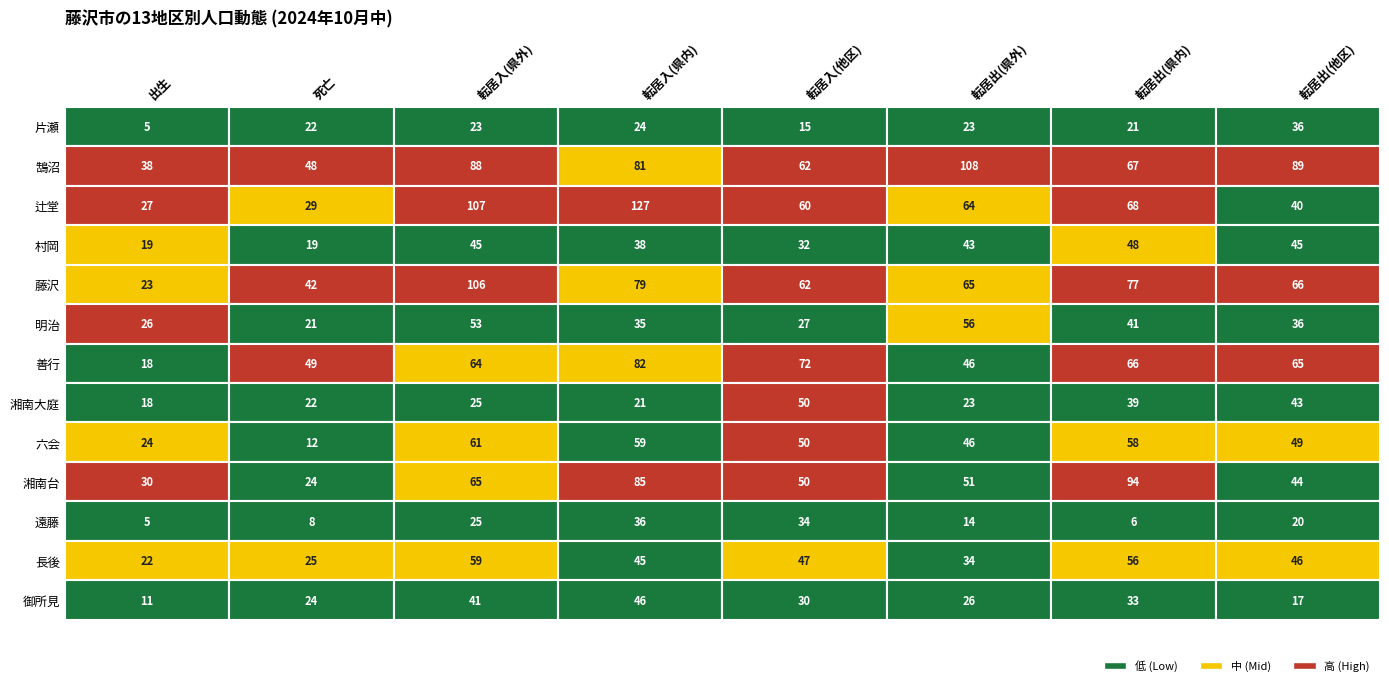

Which series has the largest total across all categories?

鵠沼